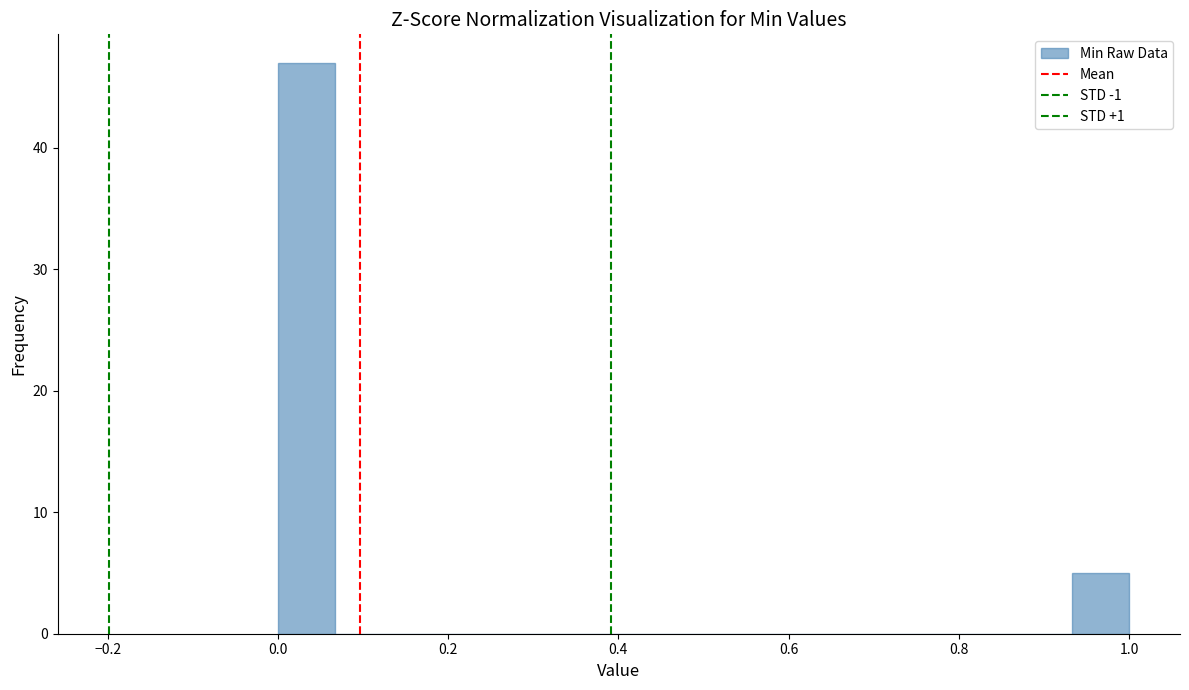

Around what value on the x-axis is the tallest bar? Give the approximate position of its centre, as read against the axis.

0.04